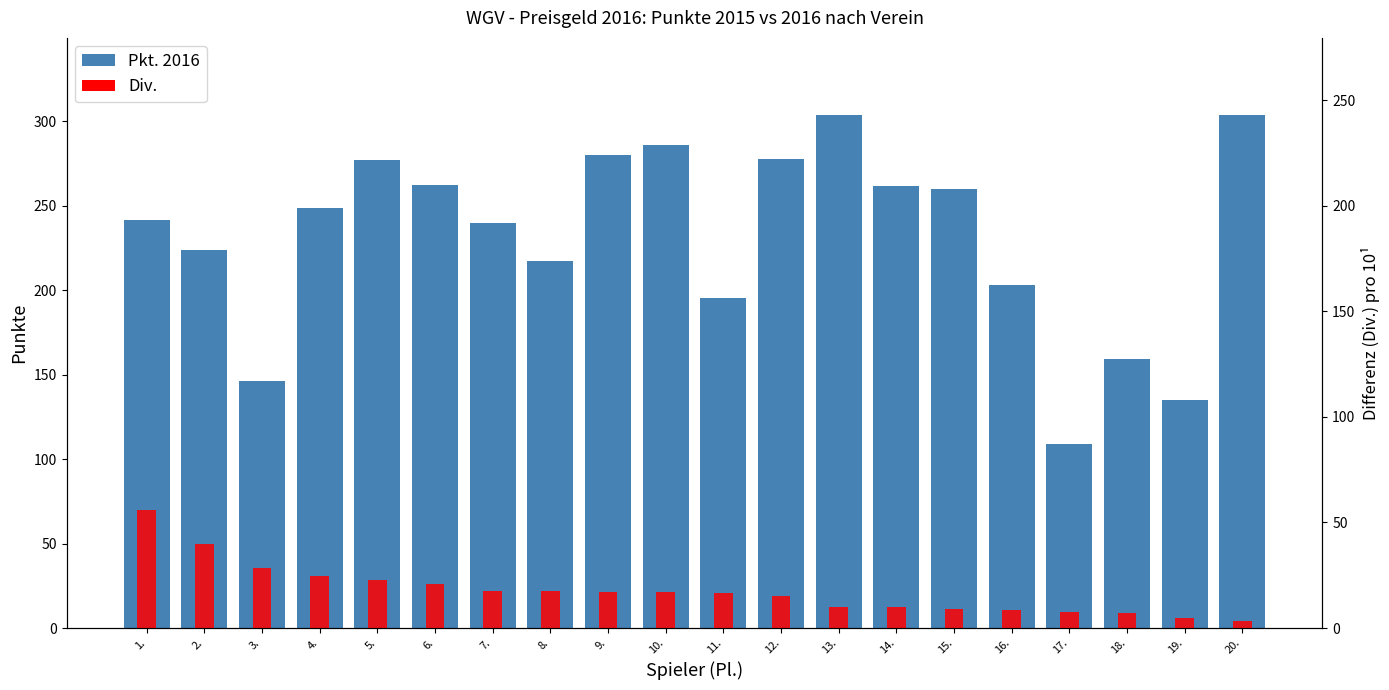

What are all the series names shown in the legend?

Pkt. 2016, Div.